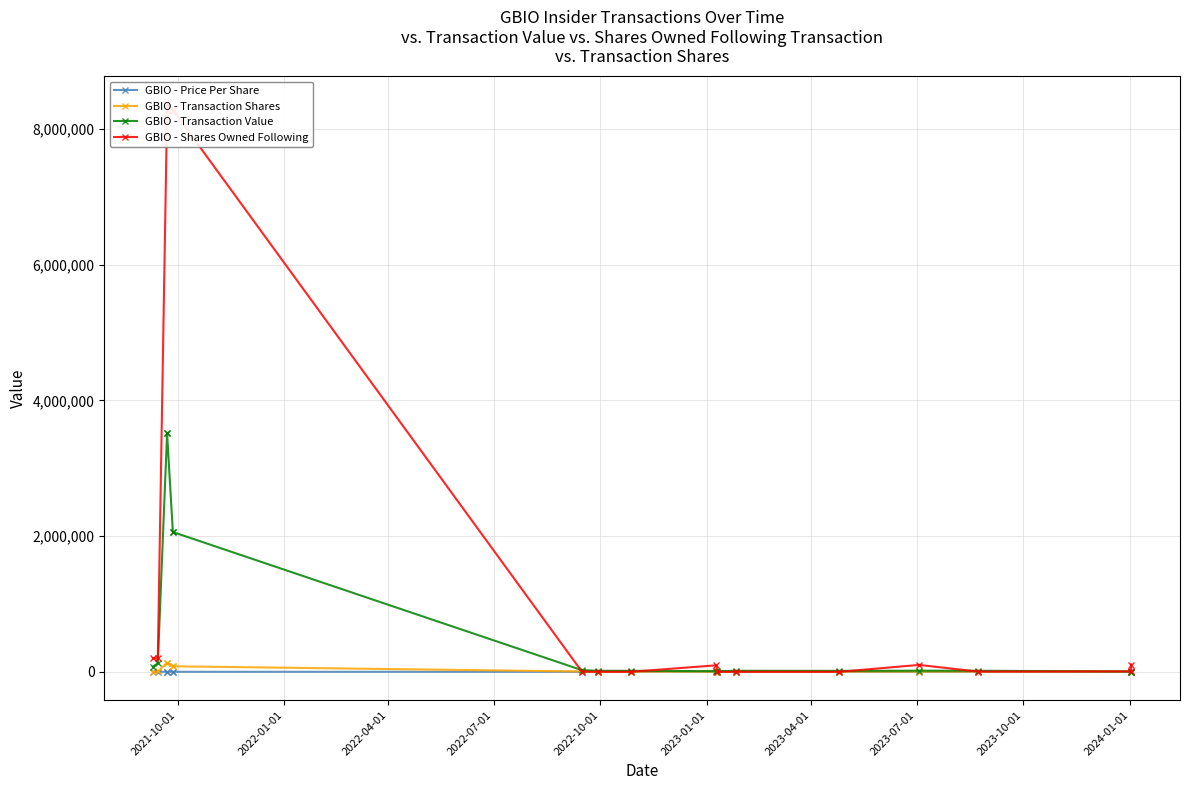

What is the difference between the second highest and minimum values in the GBIO - Transaction Value series?

3508032.0